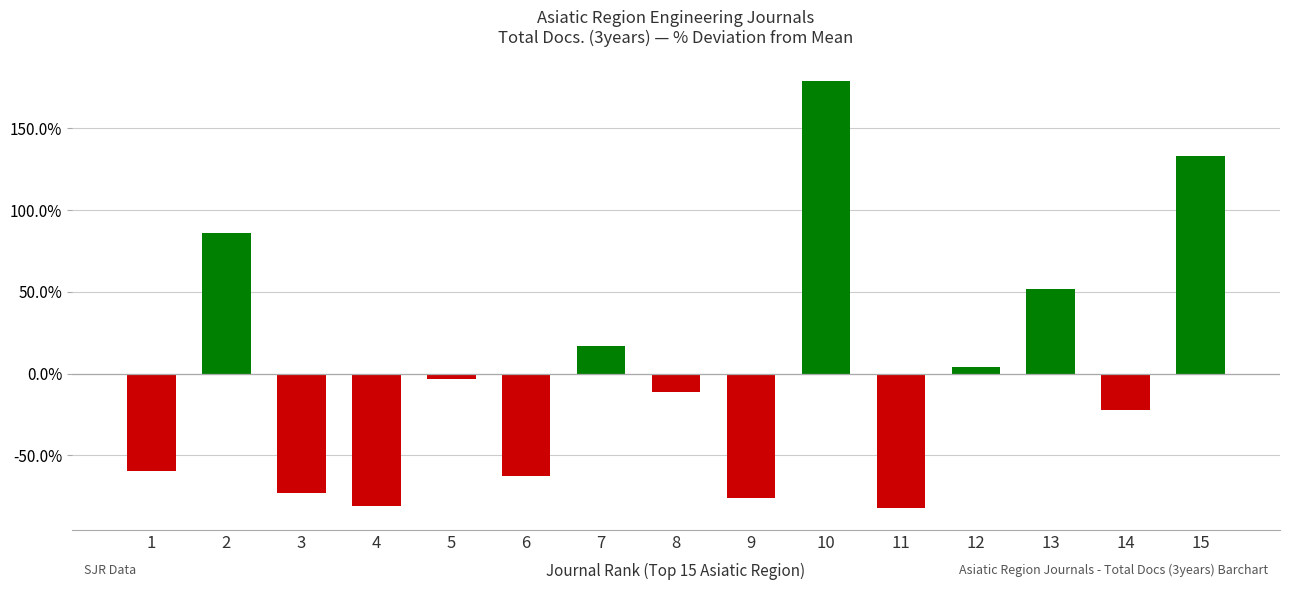

What is the sum of the values at 9 and 14?

-98.1